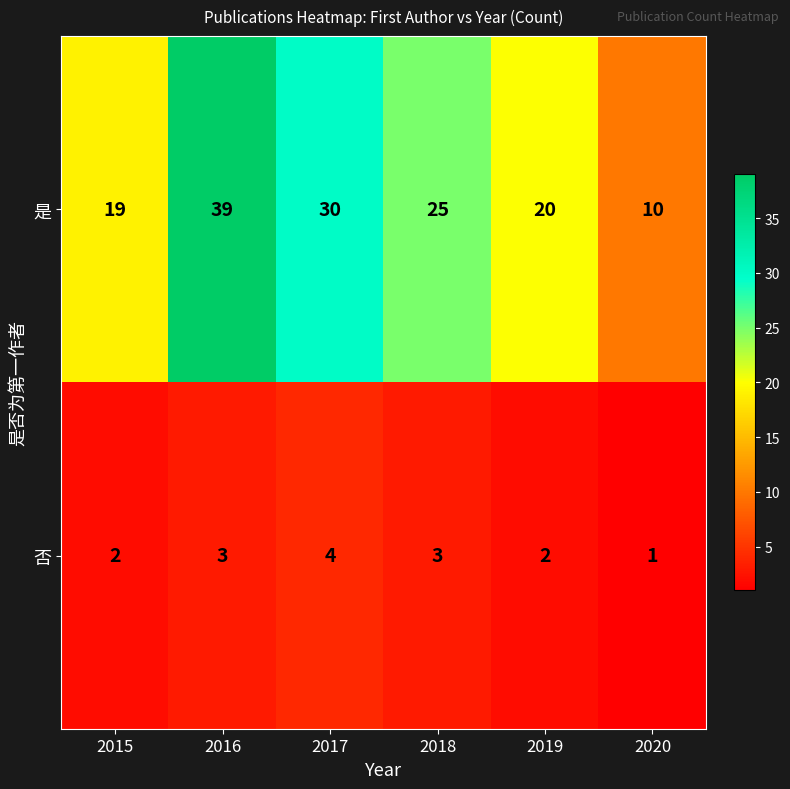

How many series are shown in this chart?

2